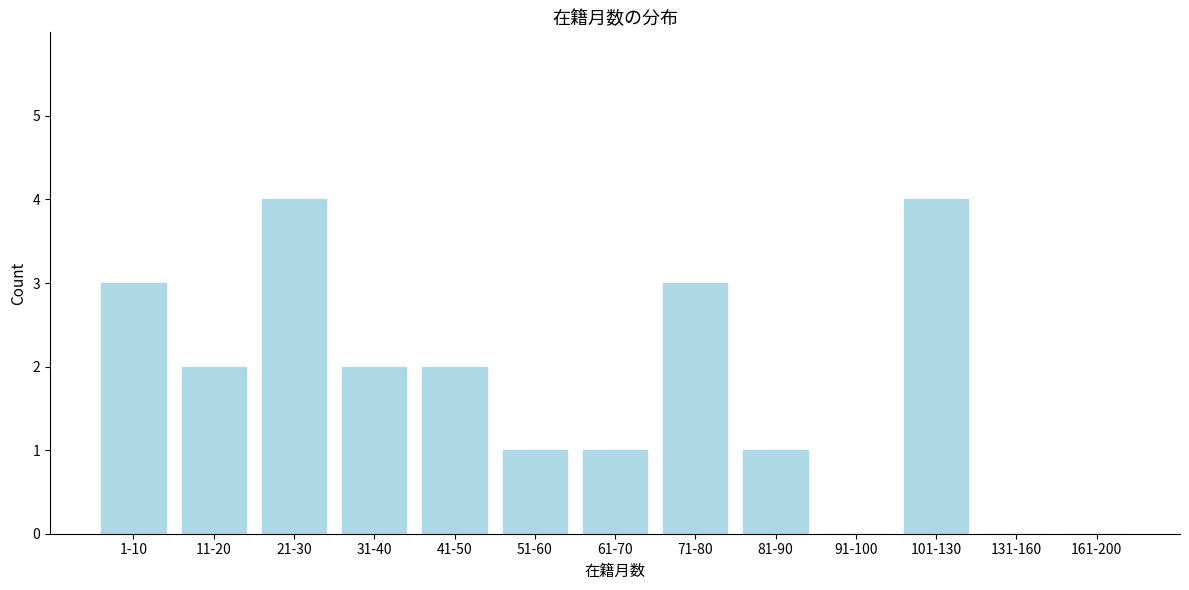

Reading left to right, list all the values displayed in this chart.

1-10=3	11-20=2	21-30=4	31-40=2	41-50=2	51-60=1	61-70=1	71-80=3	81-90=1	91-100=0	101-130=4	131-160=0	161-200=0